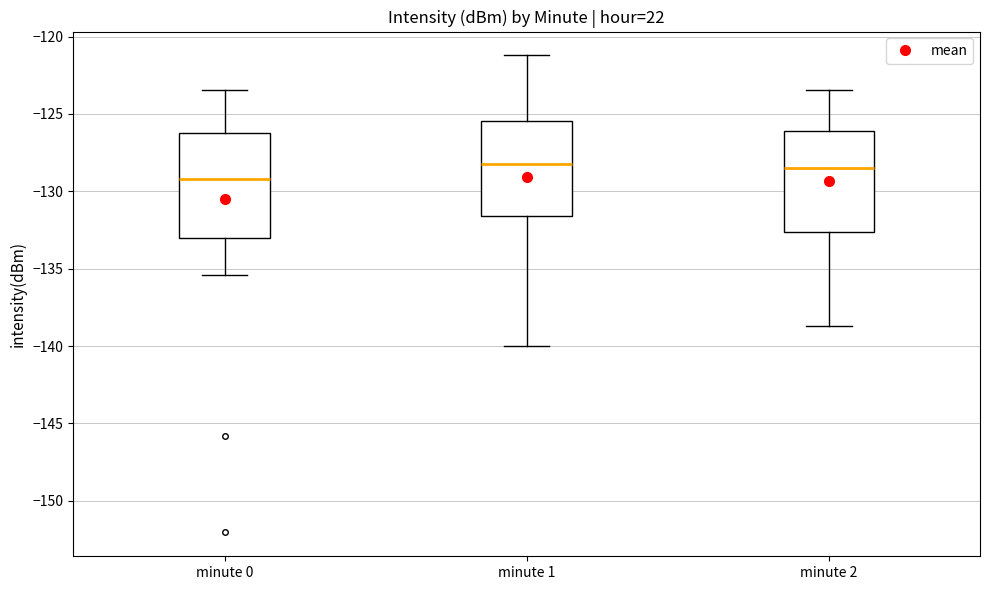

Which box's median line is the lowest?

minute 0